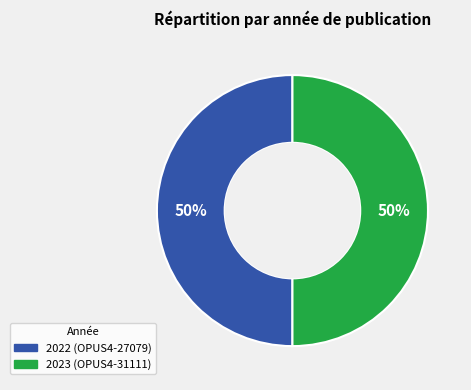

To the nearest percent, what portion does 2023 represent?

50%